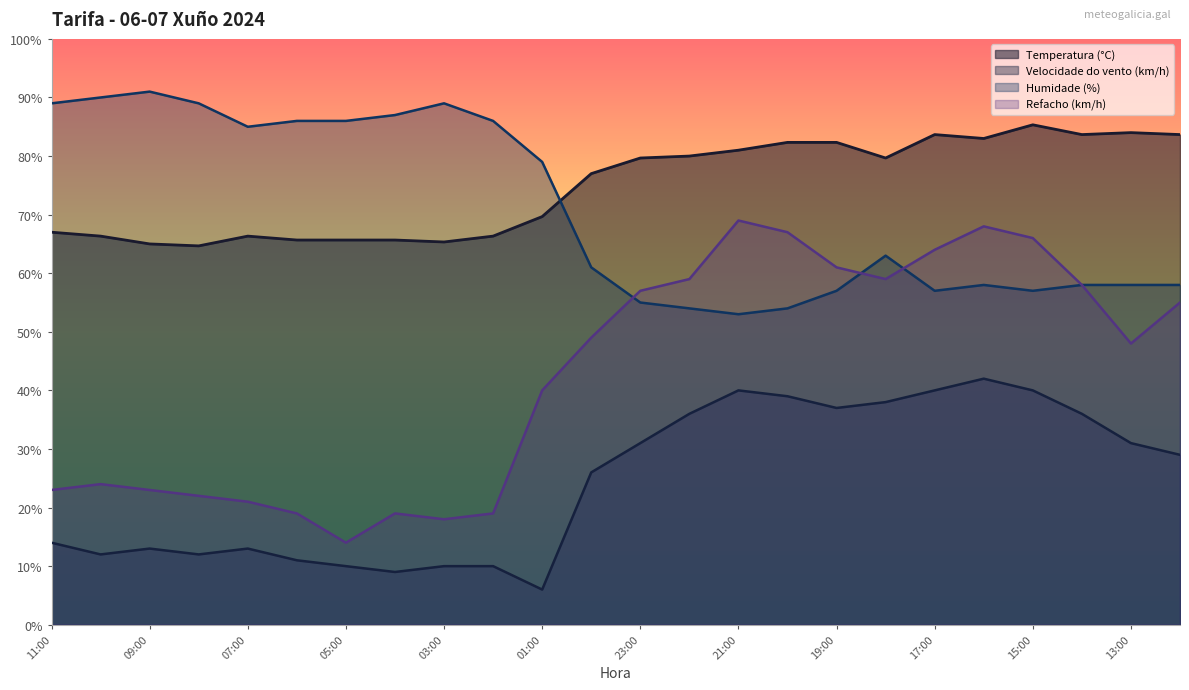

In Refacho (km/h), how many points are higher than both neighbors (excluding endpoints)?

4